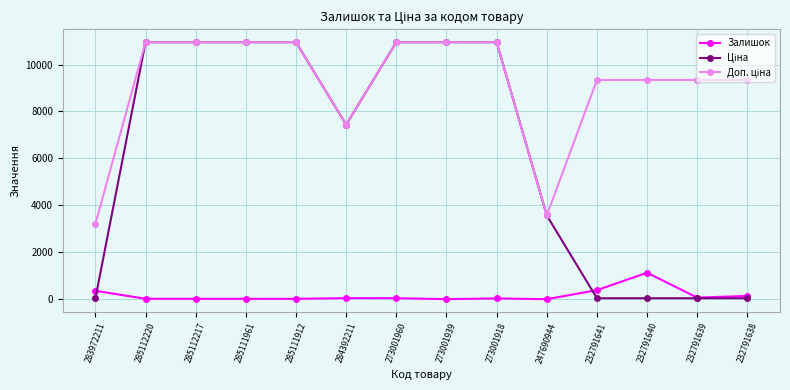

True or false: Залишок has a value of 1129.0 at 232791640.

True